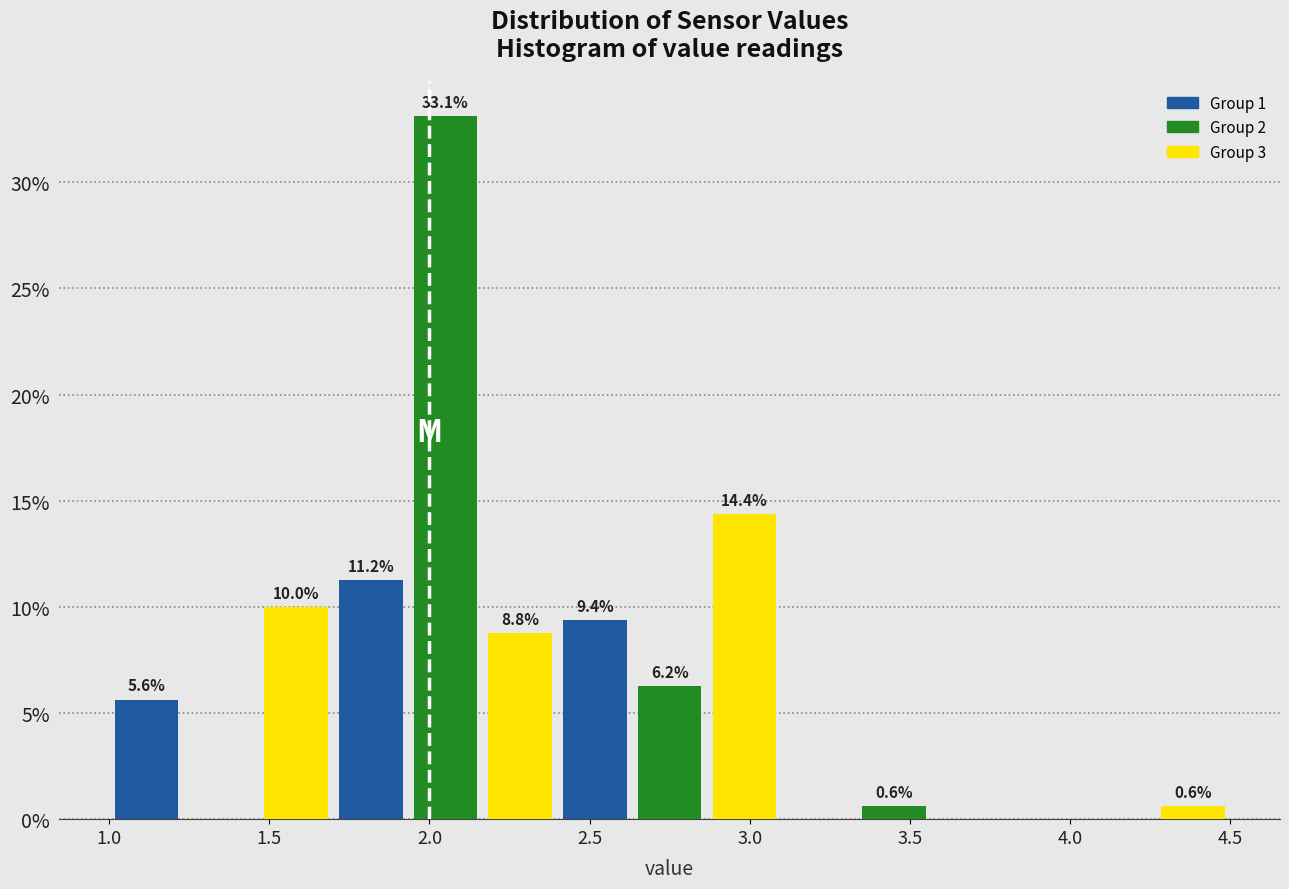

Over which range of the x-axis is the bar tallest?

1.95 to 2.15